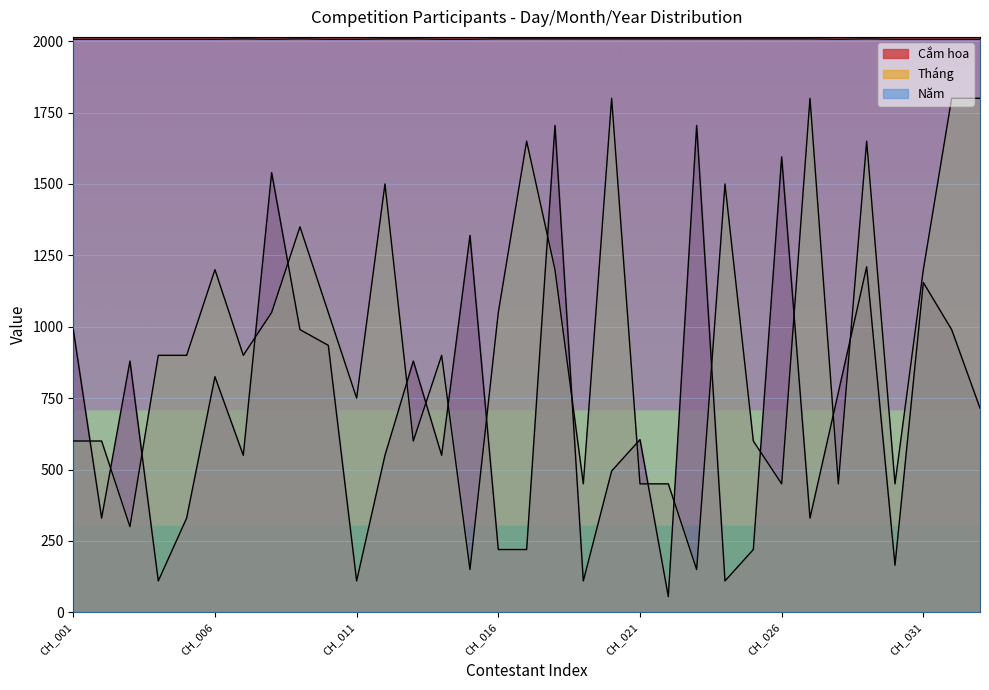

Is it true that Tháng equals 3093 at CH_032?

False